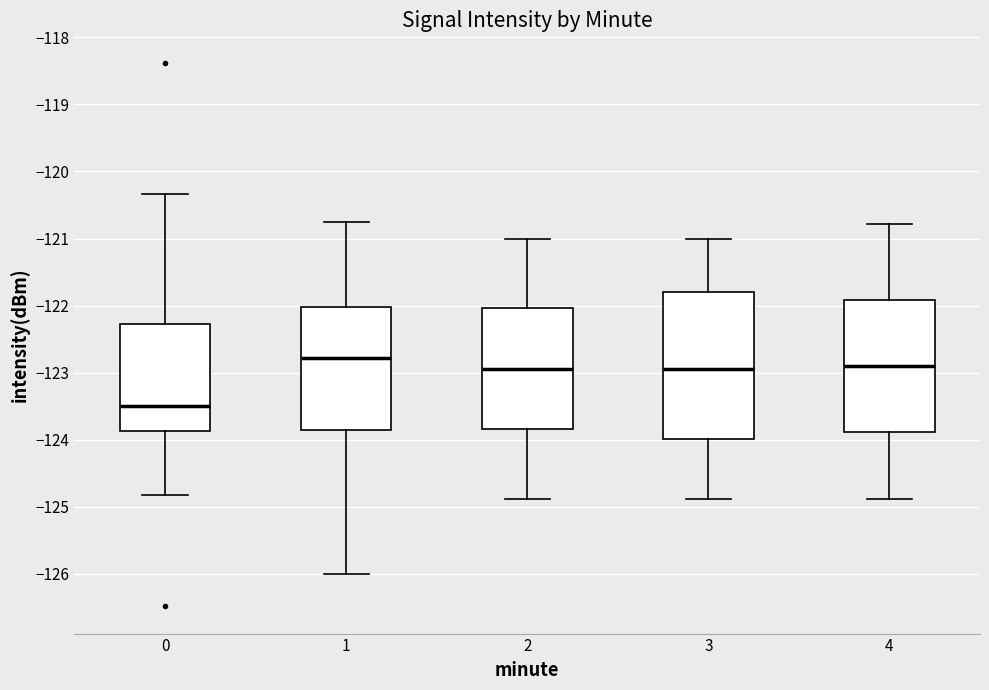

Where does the upper whisker of the box at x = 0 end on the y-axis? The values are not printed on the chart, so give them approximately, as read against the axis.

-120.3